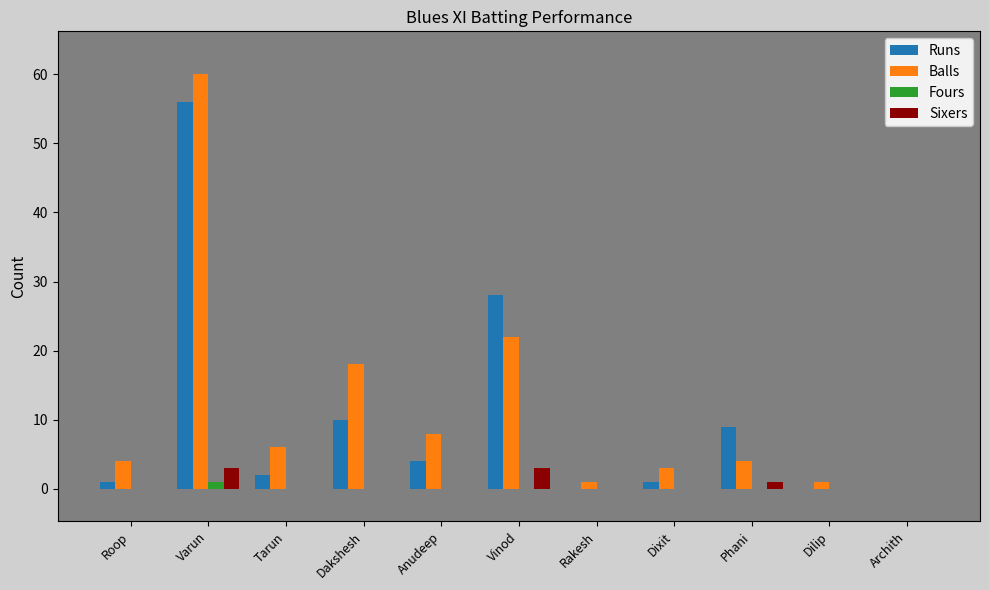

At which label does Balls reach its peak?

Varun